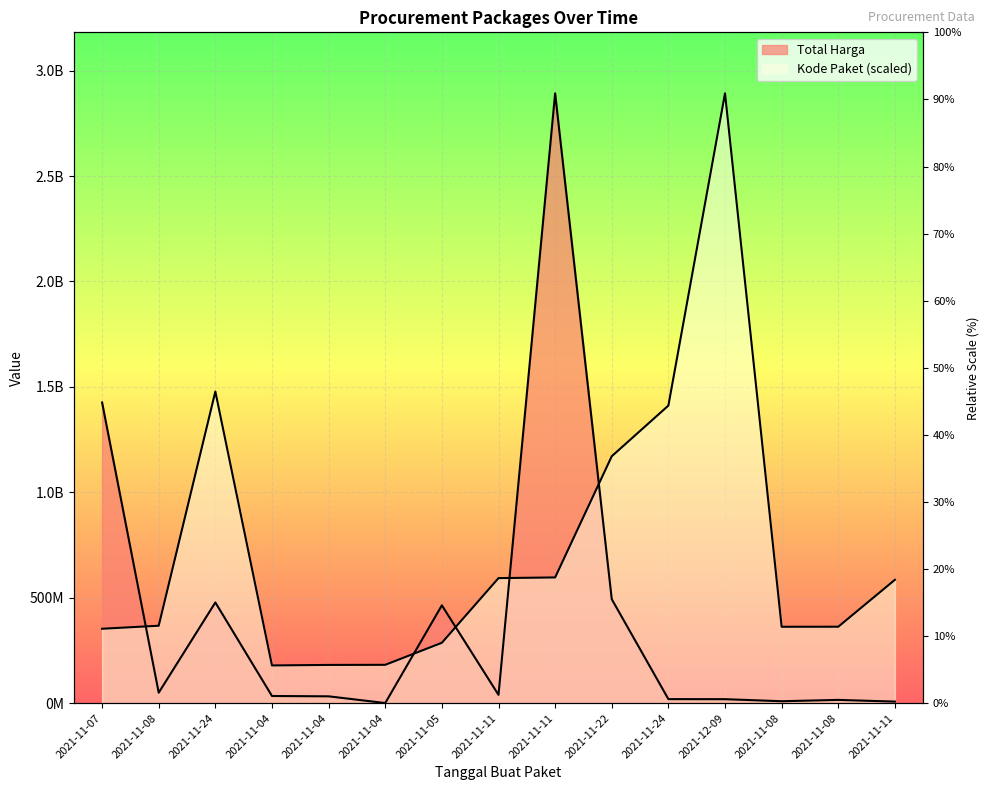

Where does the Total Harga series first go above 34000000?

2021-11-07